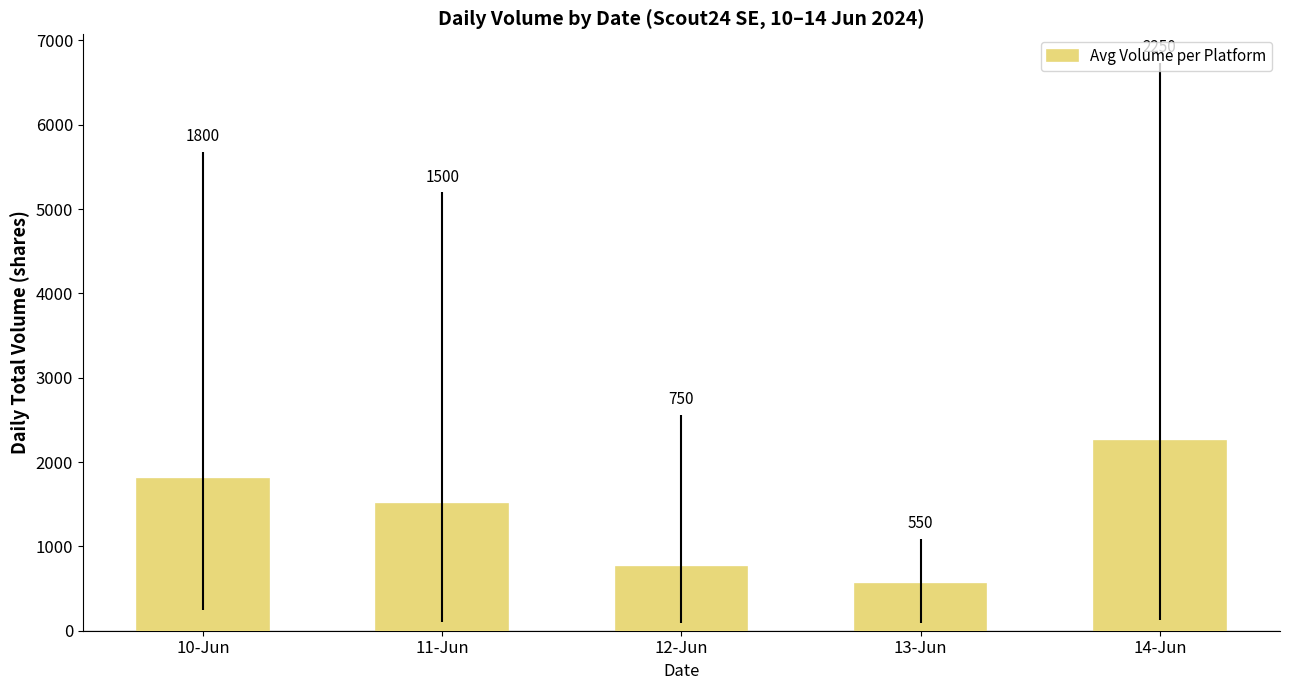

Reading left to right, transcribe all the data shown in this chart.

10-Jun=1800	11-Jun=1500	12-Jun=750	13-Jun=550	14-Jun=2250